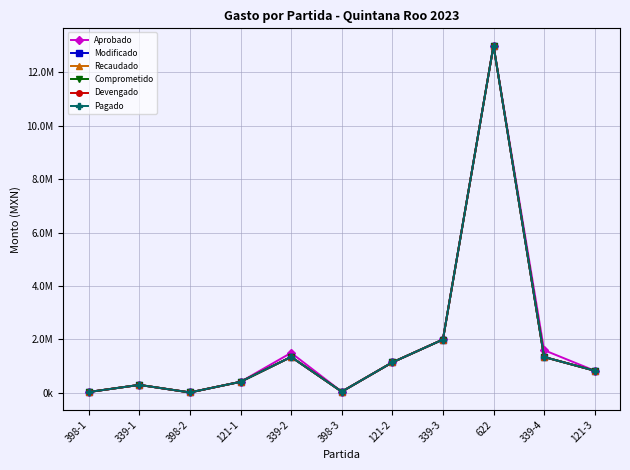

Which category has the highest value across all series?

622